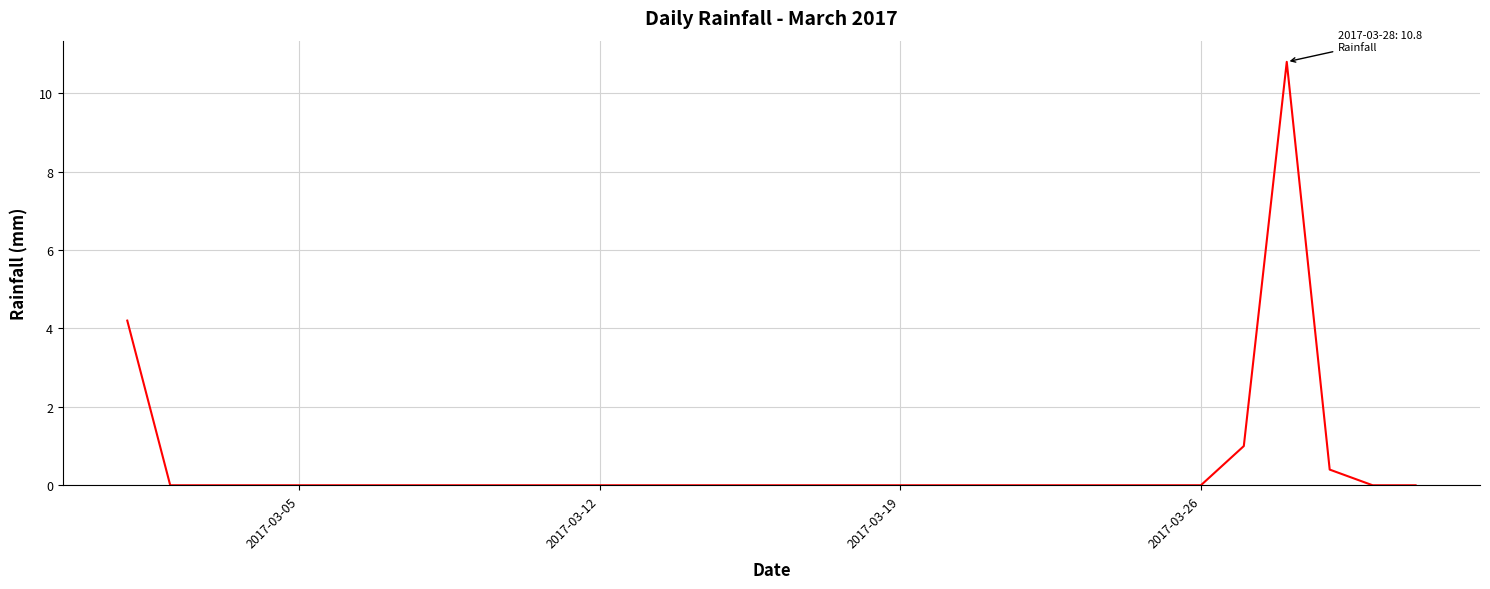

What is the difference between the maximum and minimum values?

10.8